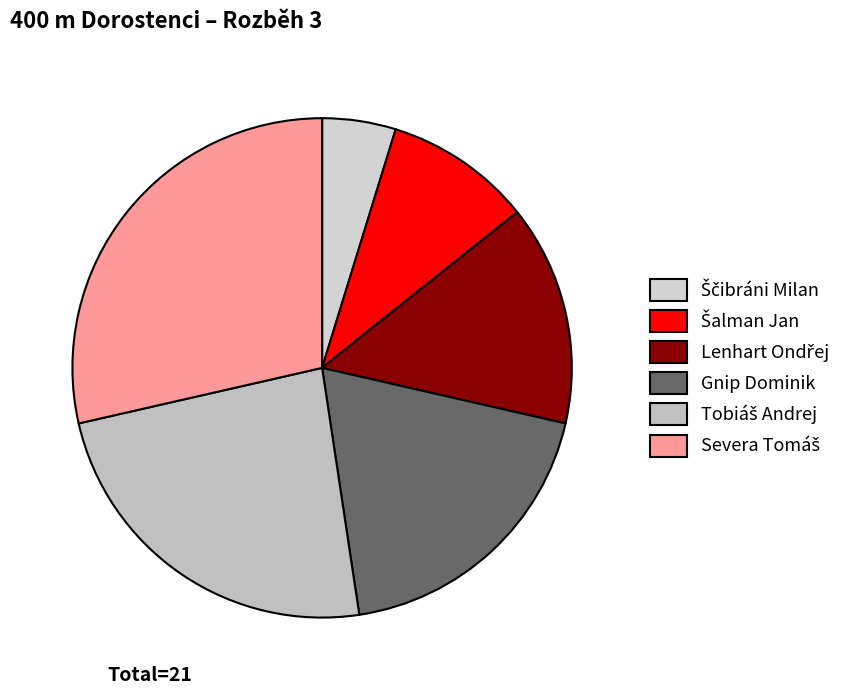

True or false: Severa Tomáš accounts for 29% of the total.

True